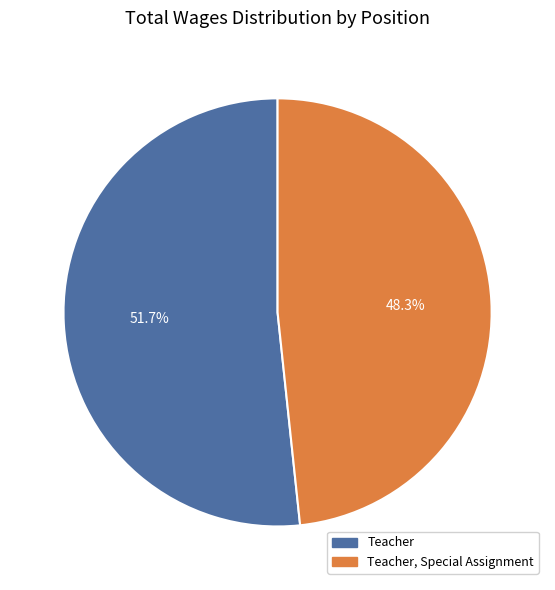

Is there a majority slice in this chart?

Yes